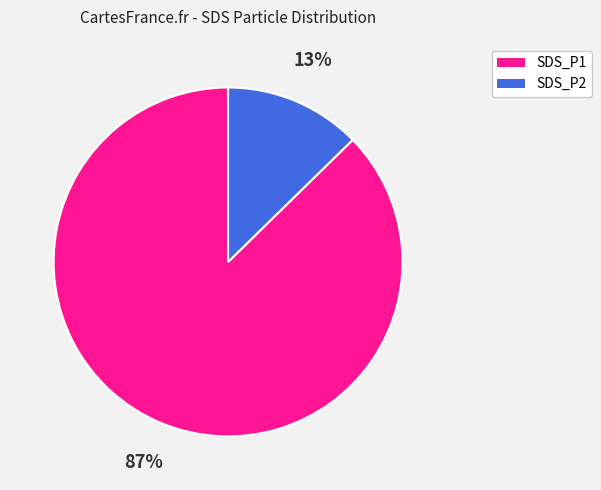

To the nearest percent, what is the combined percentage of SDS_P2 and SDS_P1?

100%